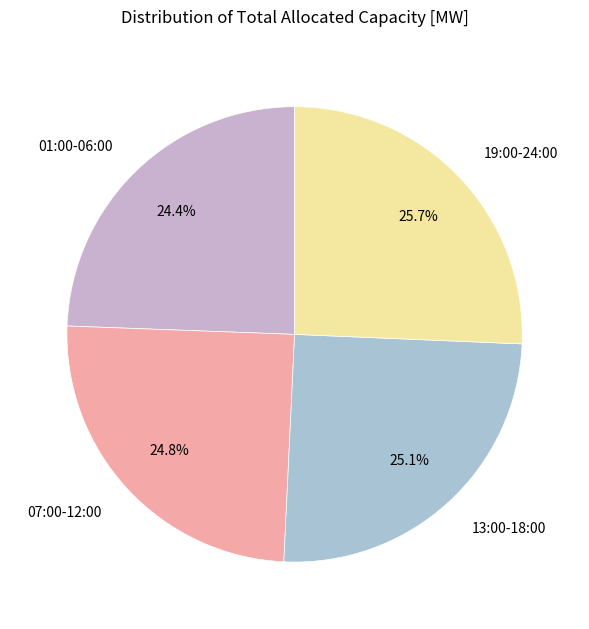

What is the ratio of the value at 07:00-12:00 to the value at 13:00-18:00?

1.0